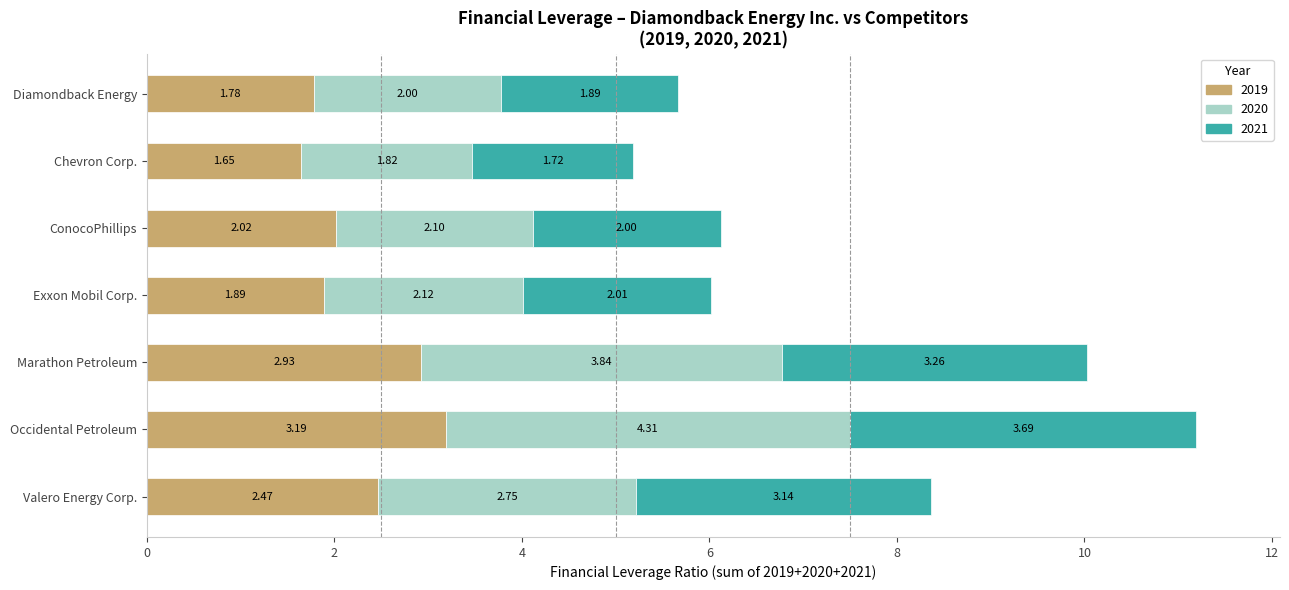

What is the total value across all series at Chevron Corp.?

5.2